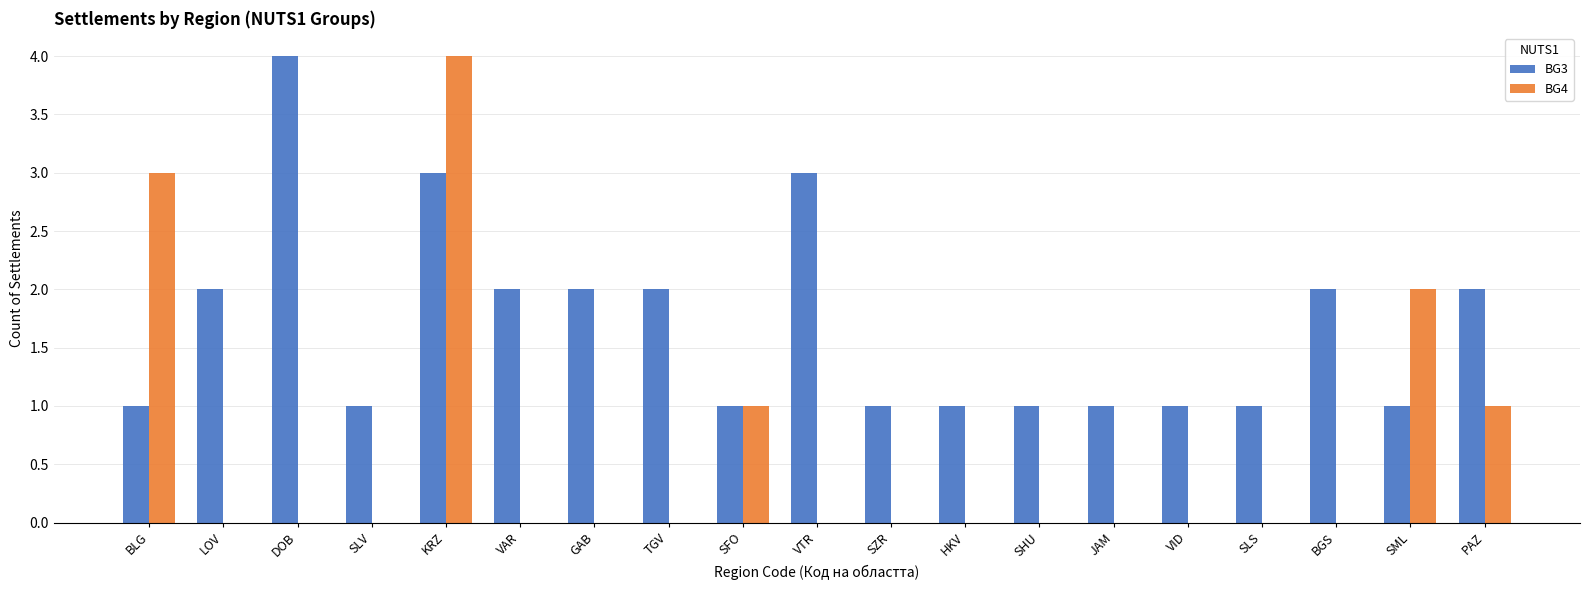

Reading right to left, list all the values displayed in this chart.

BG3: 2	1	2	1	1	1	1	1	1	3	1	2	2	2	3	1	4	2	1
BG4: 1	2	0	0	0	0	0	0	0	0	1	0	0	0	4	0	0	0	3